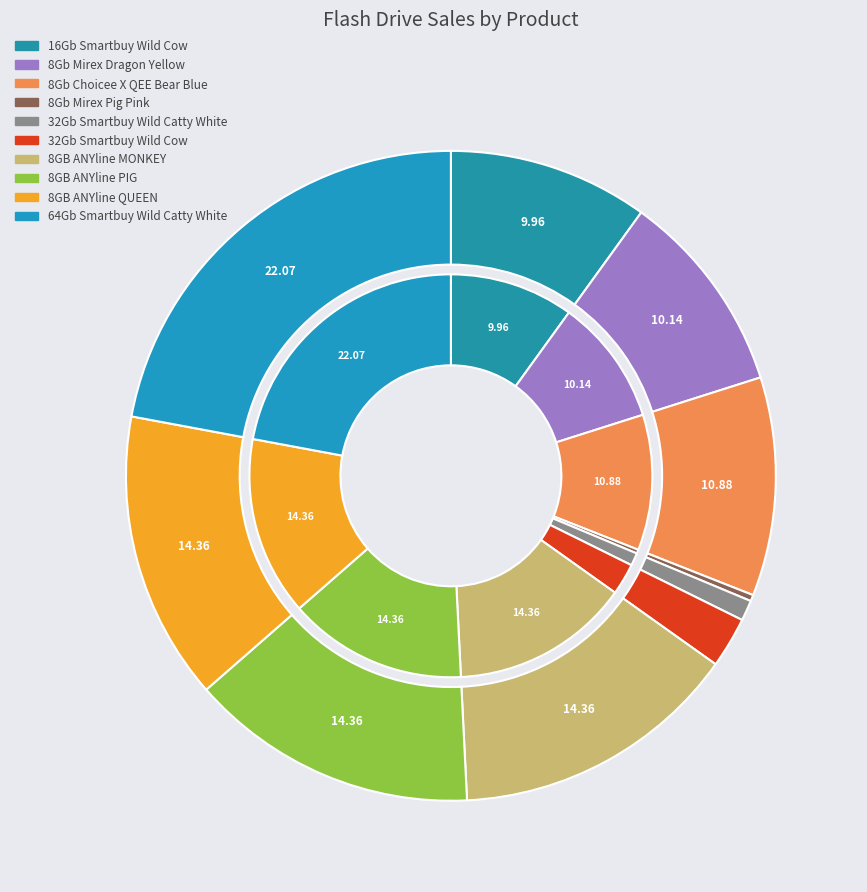

Does 8GB ANYline PIG account for over 50% of the chart?

No